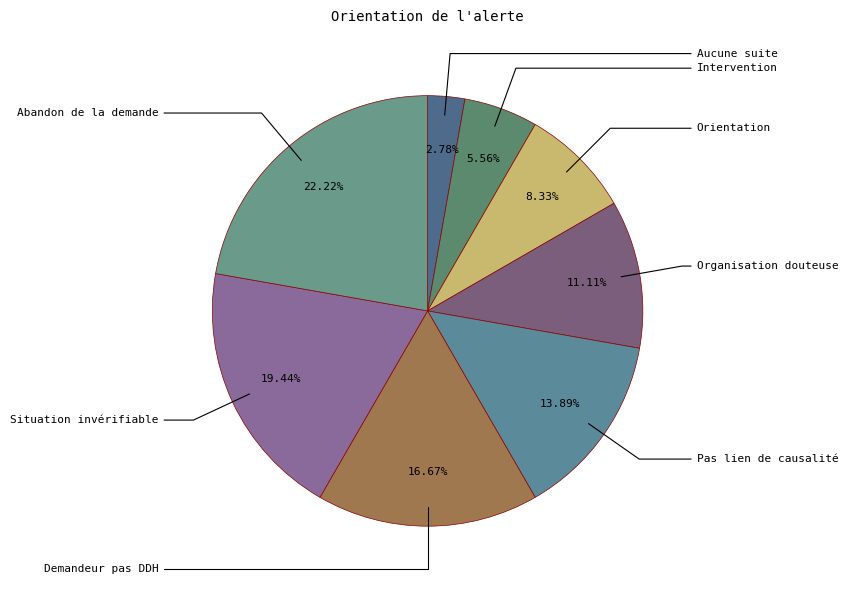

Is there any slice that represents more than half of the pie?

No